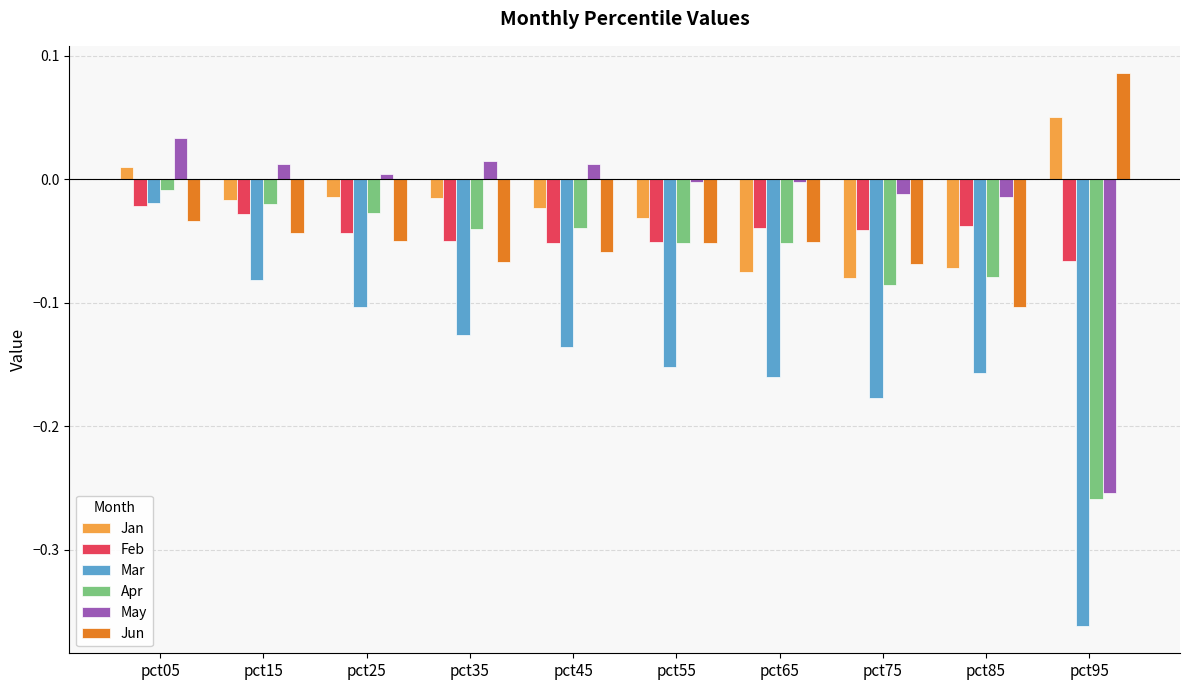

What is the spread (max minus min) of values at pct65?

0.2